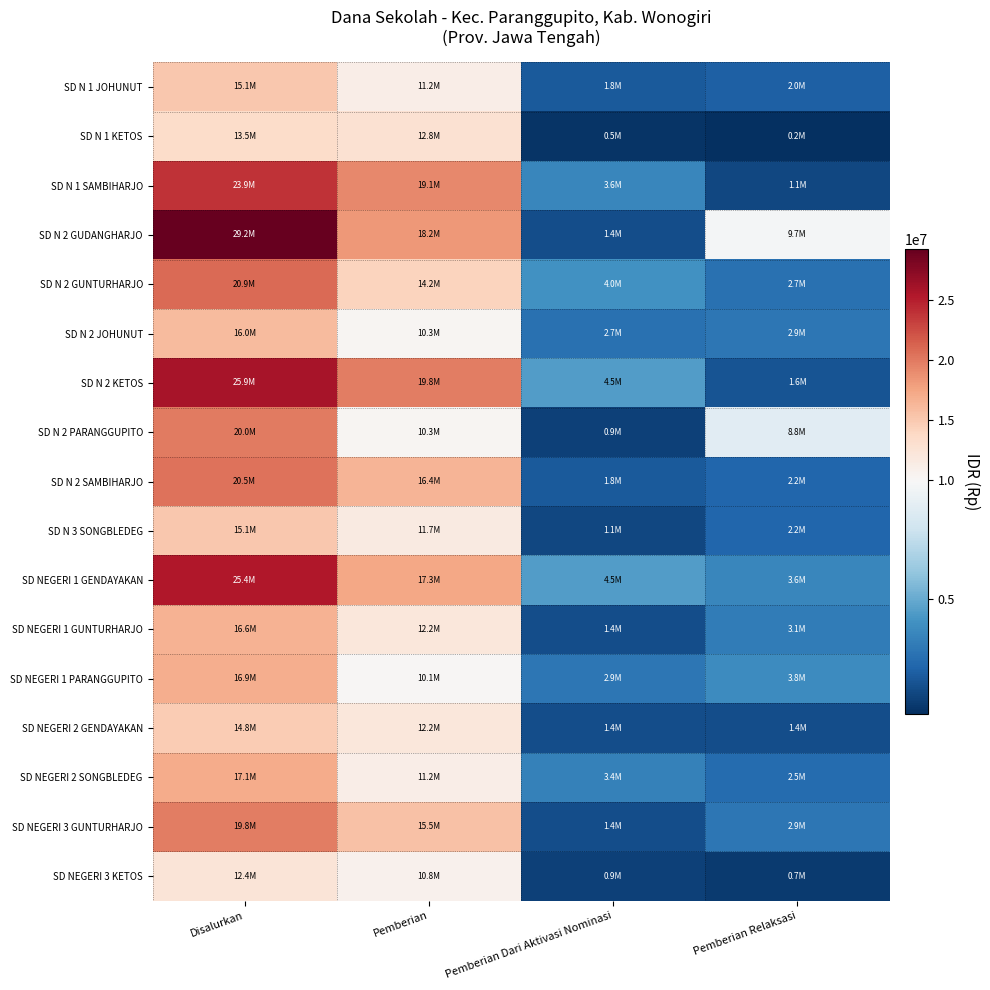

Reading right to left, extract all data points from this chart.

SD N 1 JOHUNUT: Pemberian Relaksasi=2025000	Pemberian Dari Aktivasi Nominasi=1800000	Pemberian=11250000	Disalurkan=15075000
SD N 1 KETOS: Pemberian Relaksasi=225000	Pemberian Dari Aktivasi Nominasi=450000	Pemberian=12825000	Disalurkan=13500000
SD N 1 SAMBIHARJO: Pemberian Relaksasi=1125000	Pemberian Dari Aktivasi Nominasi=3600000	Pemberian=19125000	Disalurkan=23850000
SD N 2 GUDANGHARJO: Pemberian Relaksasi=9675000	Pemberian Dari Aktivasi Nominasi=1350000	Pemberian=18225000	Disalurkan=29250000
SD N 2 GUNTURHARJO: Pemberian Relaksasi=2700000	Pemberian Dari Aktivasi Nominasi=4050000	Pemberian=14175000	Disalurkan=20925000
SD N 2 JOHUNUT: Pemberian Relaksasi=2925000	Pemberian Dari Aktivasi Nominasi=2700000	Pemberian=10350000	Disalurkan=15975000
SD N 2 KETOS: Pemberian Relaksasi=1575000	Pemberian Dari Aktivasi Nominasi=4500000	Pemberian=19800000	Disalurkan=25875000
SD N 2 PARANGGUPITO: Pemberian Relaksasi=8775000	Pemberian Dari Aktivasi Nominasi=900000	Pemberian=10350000	Disalurkan=20025000
SD N 2 SAMBIHARJO: Pemberian Relaksasi=2250000	Pemberian Dari Aktivasi Nominasi=1800000	Pemberian=16425000	Disalurkan=20475000
SD N 3 SONGBLEDEG: Pemberian Relaksasi=2250000	Pemberian Dari Aktivasi Nominasi=1125000	Pemberian=11700000	Disalurkan=15075000
SD NEGERI 1 GENDAYAKAN: Pemberian Relaksasi=3600000	Pemberian Dari Aktivasi Nominasi=4500000	Pemberian=17325000	Disalurkan=25425000
SD NEGERI 1 GUNTURHARJO: Pemberian Relaksasi=3150000	Pemberian Dari Aktivasi Nominasi=1350000	Pemberian=12150000	Disalurkan=16650000
SD NEGERI 1 PARANGGUPITO: Pemberian Relaksasi=3825000	Pemberian Dari Aktivasi Nominasi=2925000	Pemberian=10125000	Disalurkan=16875000
SD NEGERI 2 GENDAYAKAN: Pemberian Relaksasi=1350000	Pemberian Dari Aktivasi Nominasi=1350000	Pemberian=12150000	Disalurkan=14850000
SD NEGERI 2 SONGBLEDEG: Pemberian Relaksasi=2475000	Pemberian Dari Aktivasi Nominasi=3375000	Pemberian=11250000	Disalurkan=17100000
SD NEGERI 3 GUNTURHARJO: Pemberian Relaksasi=2925000	Pemberian Dari Aktivasi Nominasi=1350000	Pemberian=15525000	Disalurkan=19800000
SD NEGERI 3 KETOS: Pemberian Relaksasi=675000	Pemberian Dari Aktivasi Nominasi=900000	Pemberian=10800000	Disalurkan=12375000